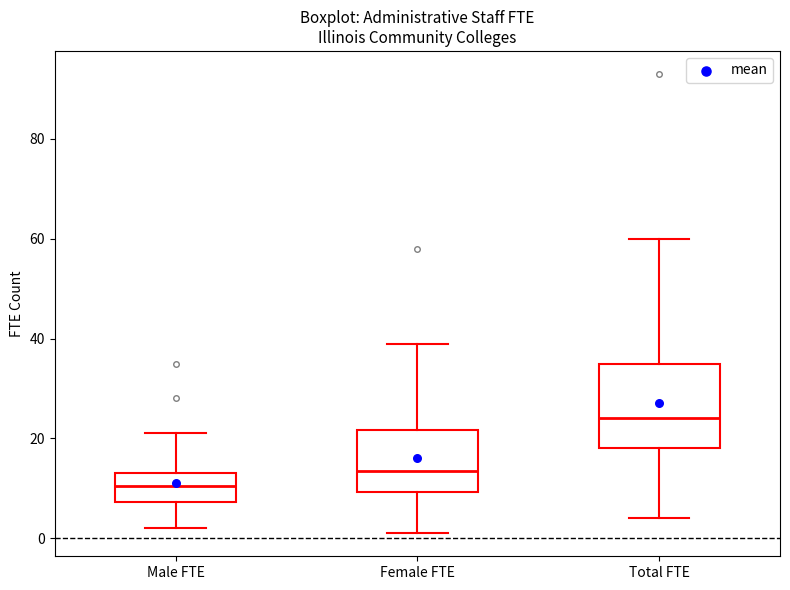

Which box's median line is the highest?

Total FTE